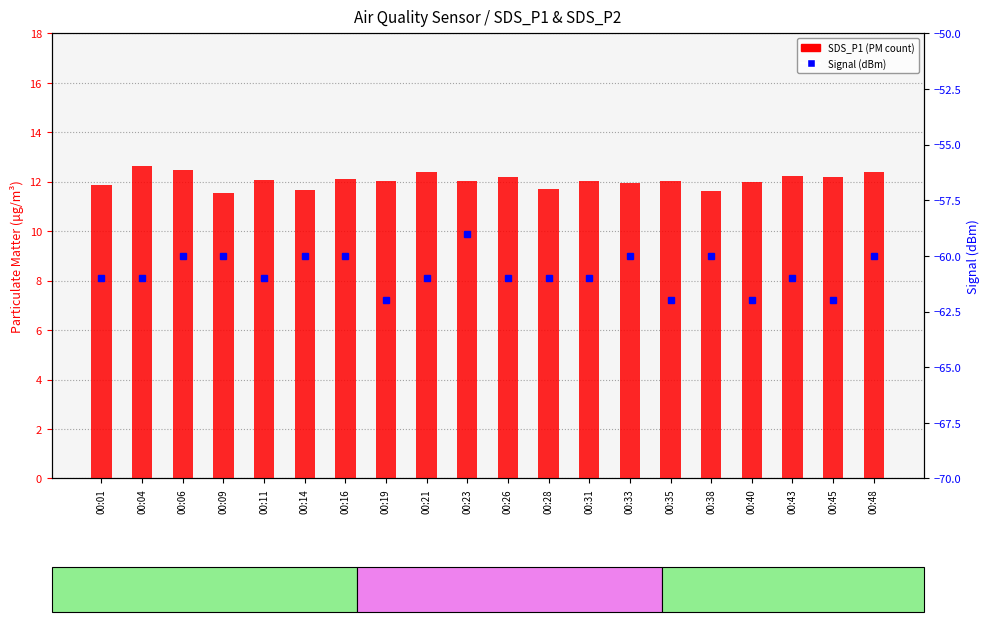

What is the highest value of the SDS_P1 series?

12.7